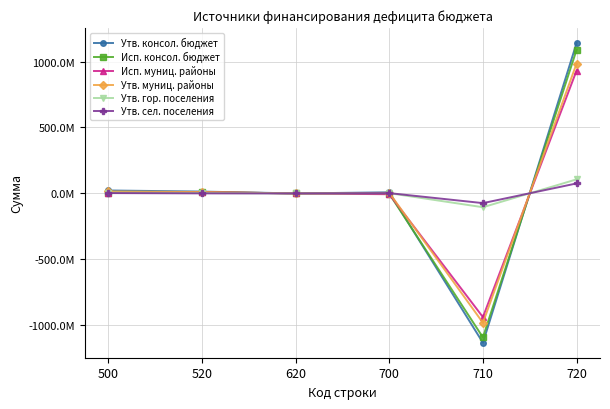

Does the chart have visible grid lines?

Yes